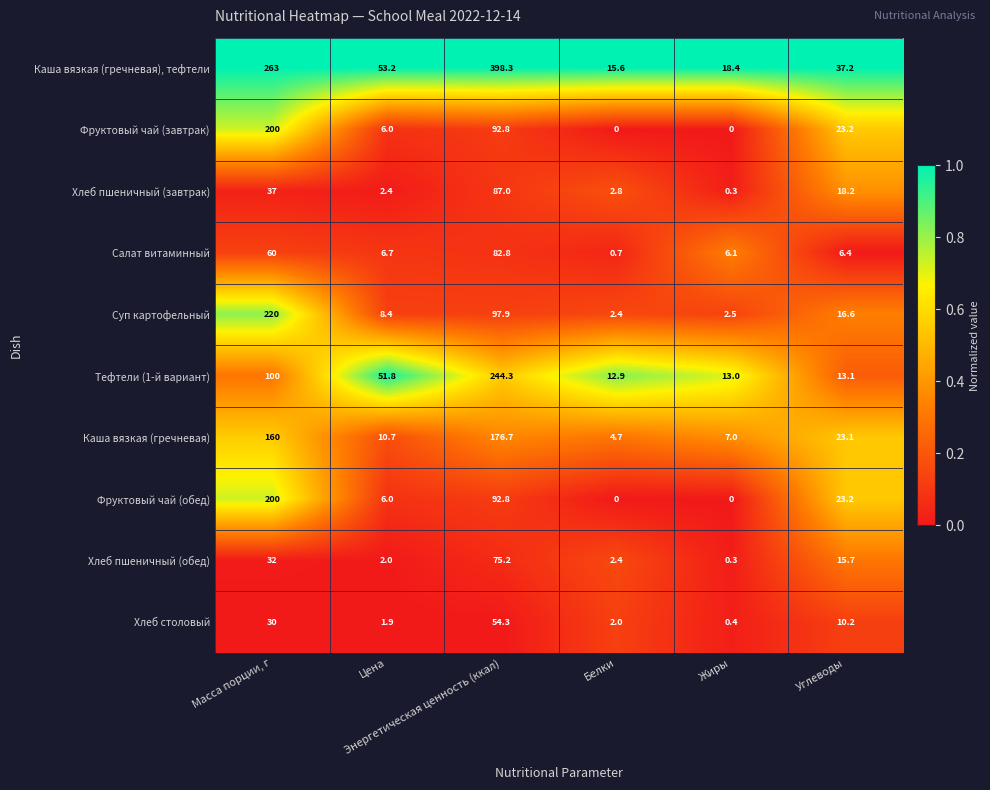

Which series has the widest spread of values?

Каша вязкая (гречневая), тефтели